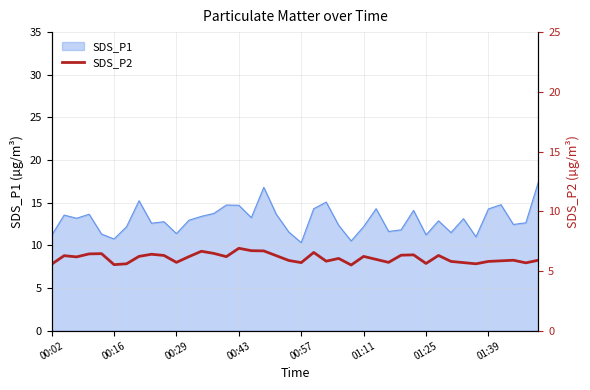

What is the minimum value for SDS_P1?

10.3